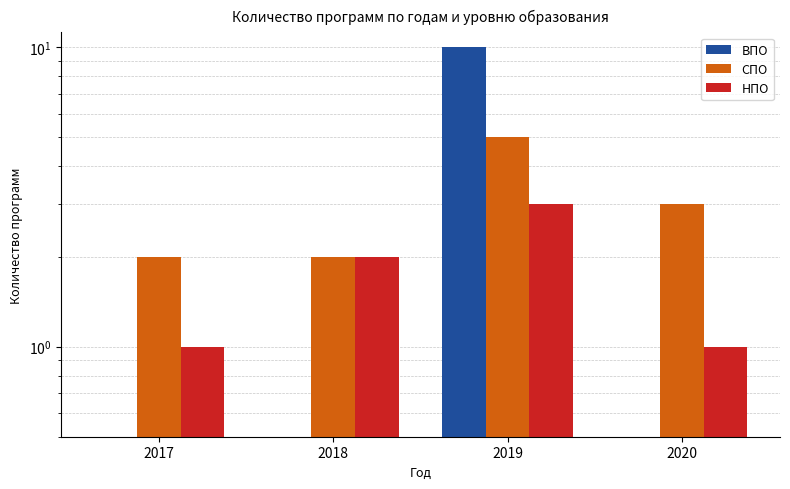

The НПО series shows 1 at 2017. True or false?

True